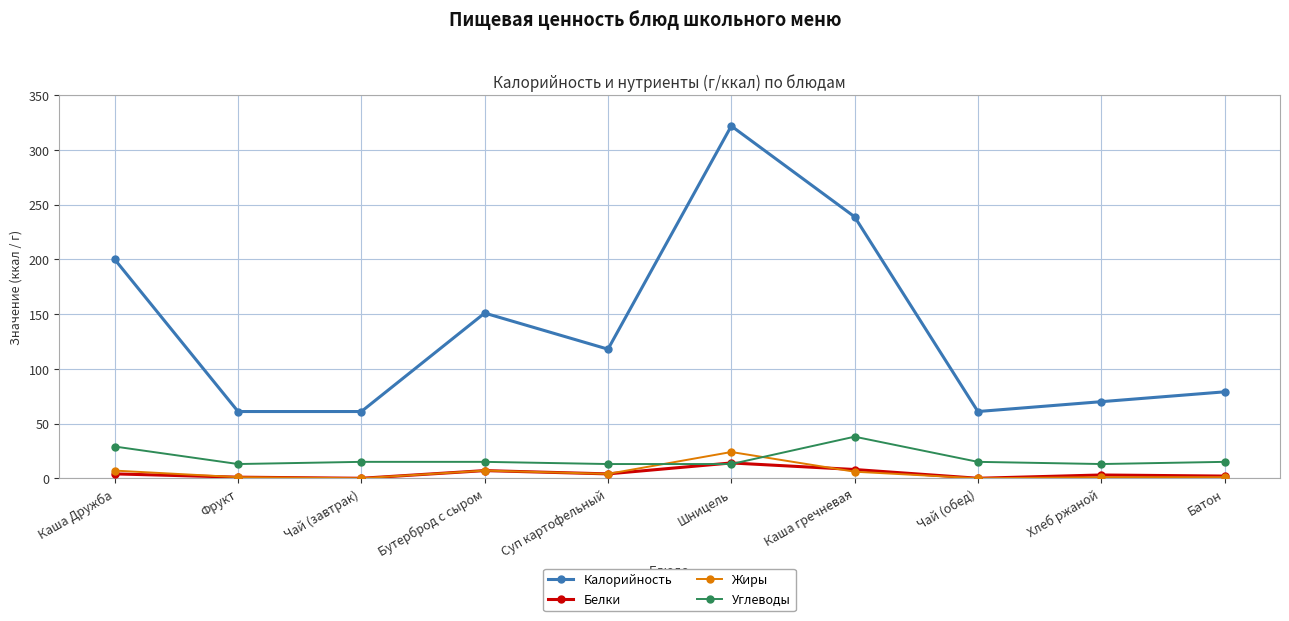

What is the label of the 4th point from the right?

Каша гречневая